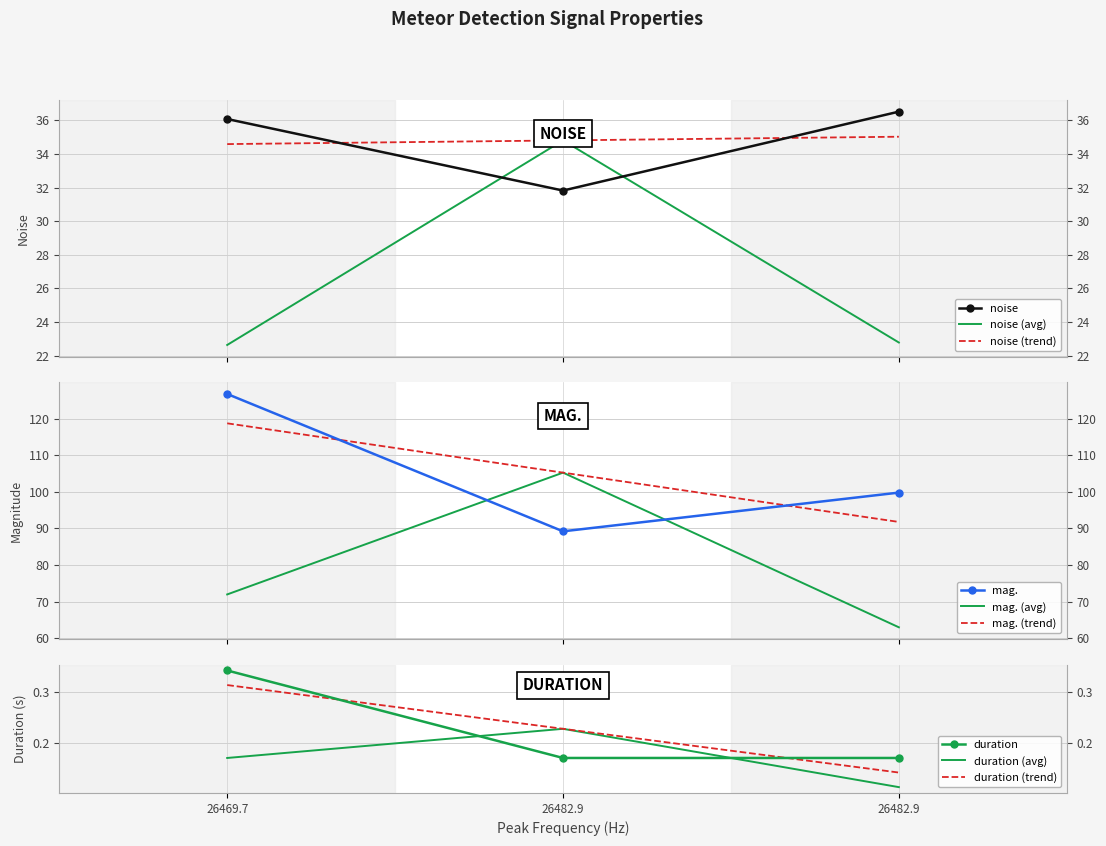

How many values in the noise series are below 36?

1